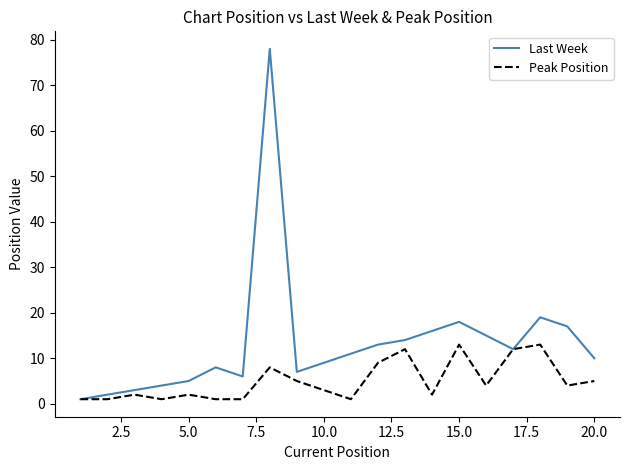

List the series in order of their peak value, highest first.

Last Week, Peak Position